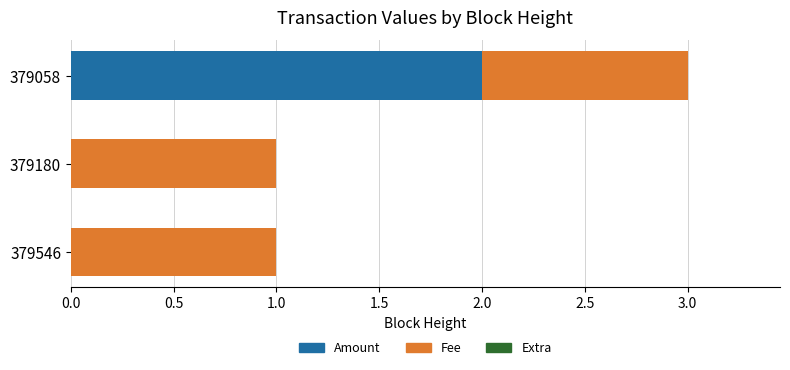

Is it true that Amount equals 0 at 379546?

True